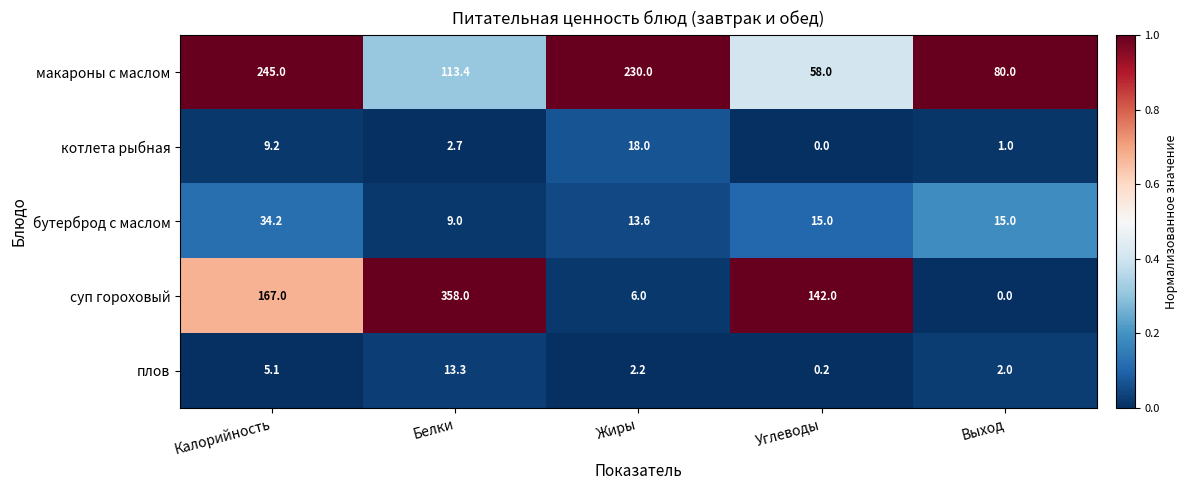

Between Белки and Углеводы, which series saw the biggest shift?

суп гороховый